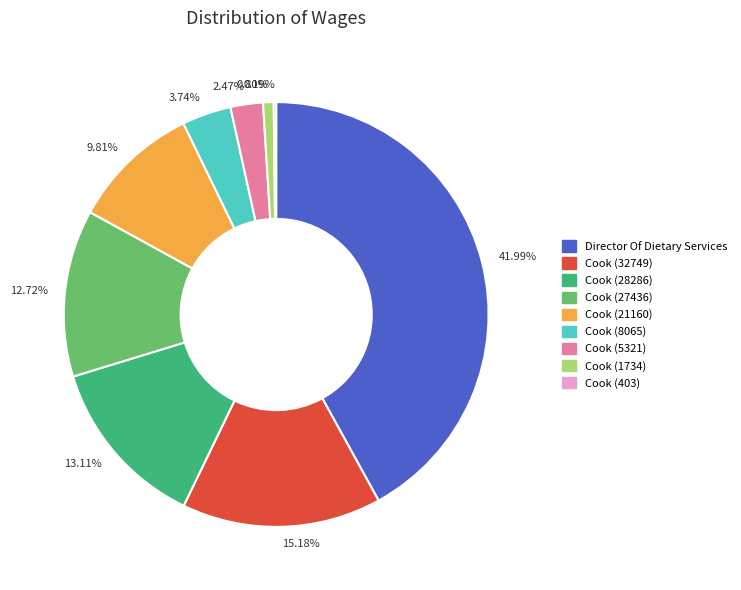

Combined, do Cook (8065) and Cook (1734) account for over 50%?

No